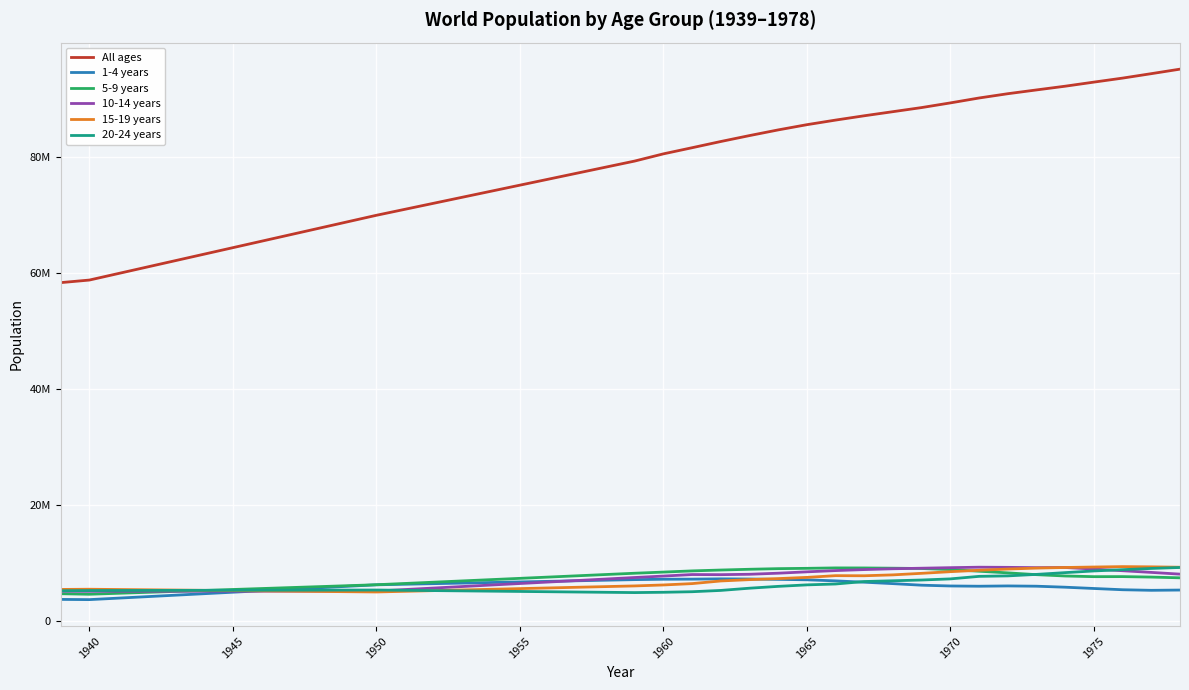

What is the difference between the maximum and minimum values in the 15-19 years series?

4372811